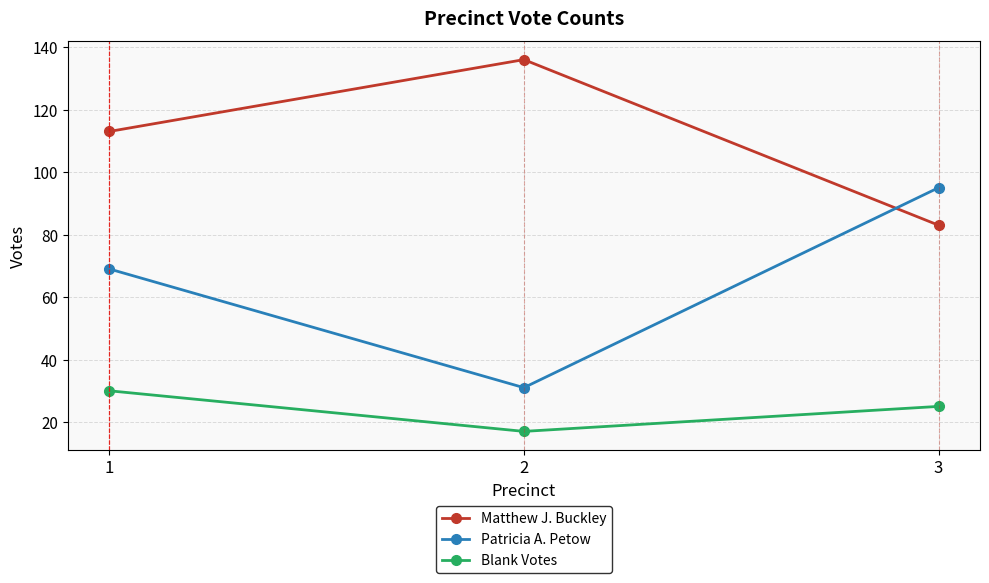

Is the value of Matthew J. Buckley at 1 greater than the value of Blank Votes at 1?

Yes